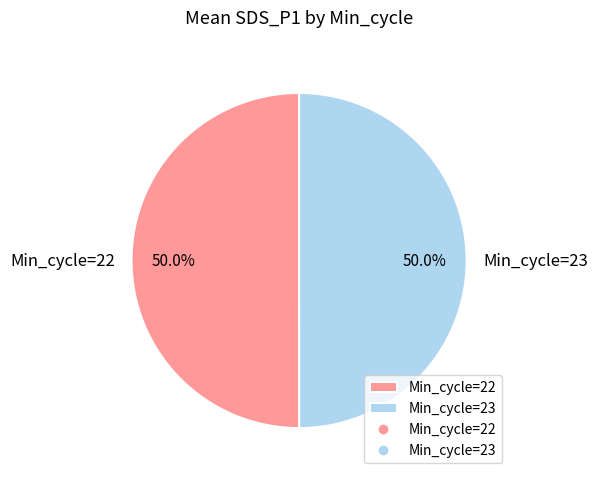

How many segments does this pie chart have?

2